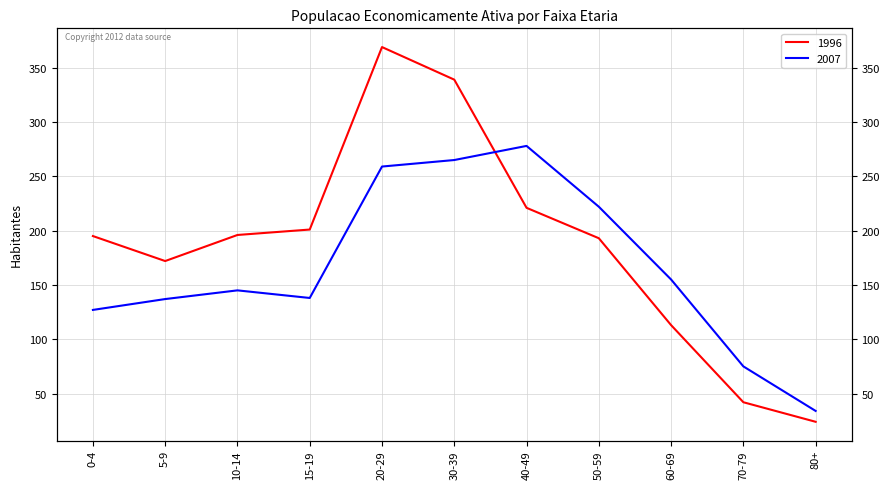

At which category is the sum across all series the highest?

20-29